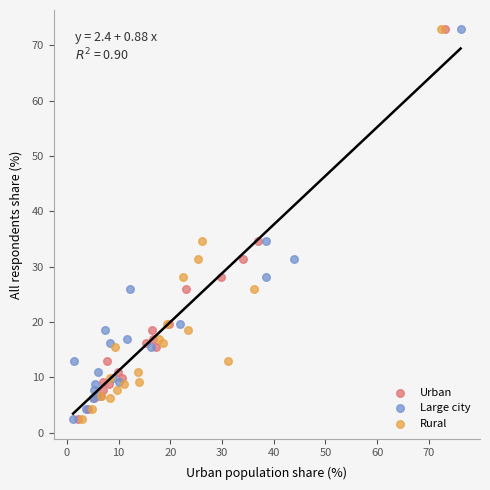

What are all the series names shown in the legend?

Urban, Large city, Rural